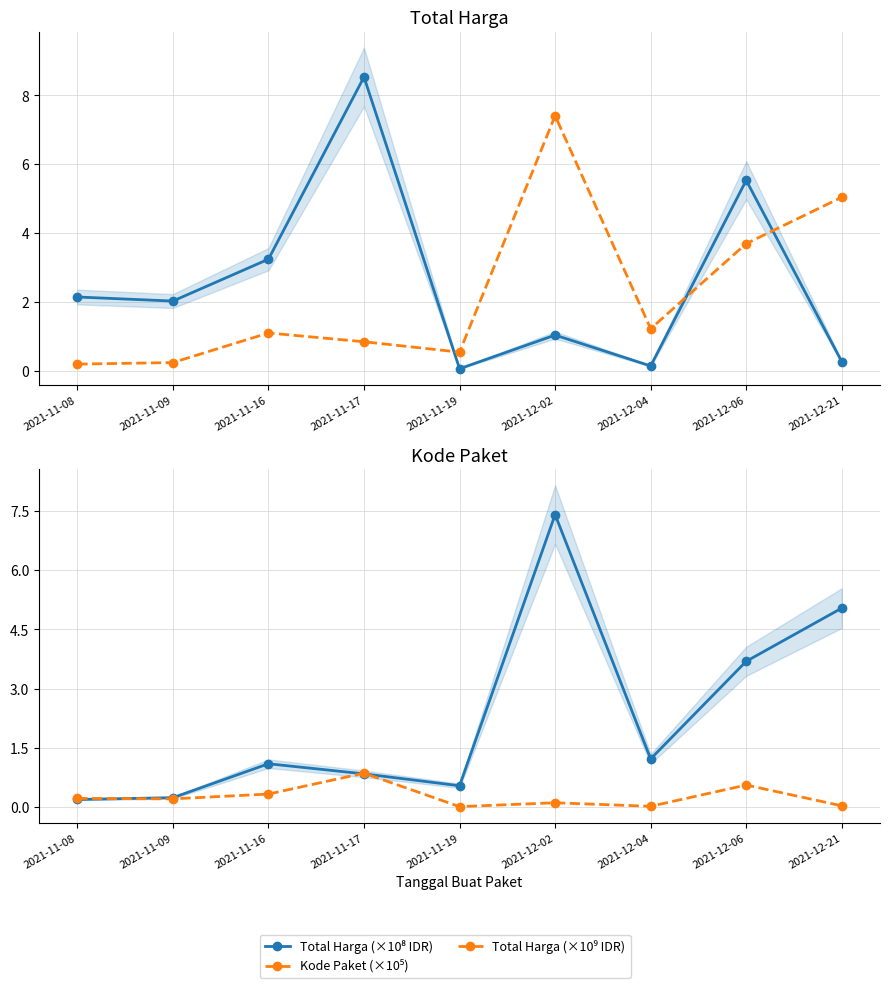

At which category does Total Harga (×10⁹ IDR) reach its first local peak?

2021-11-17